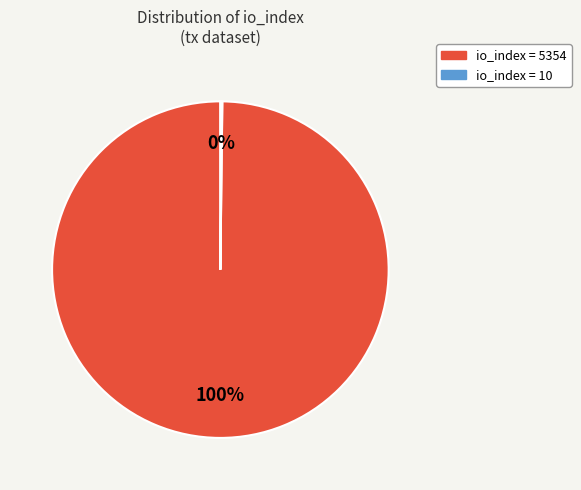

To the nearest percent, what is the average slice percentage?

50%